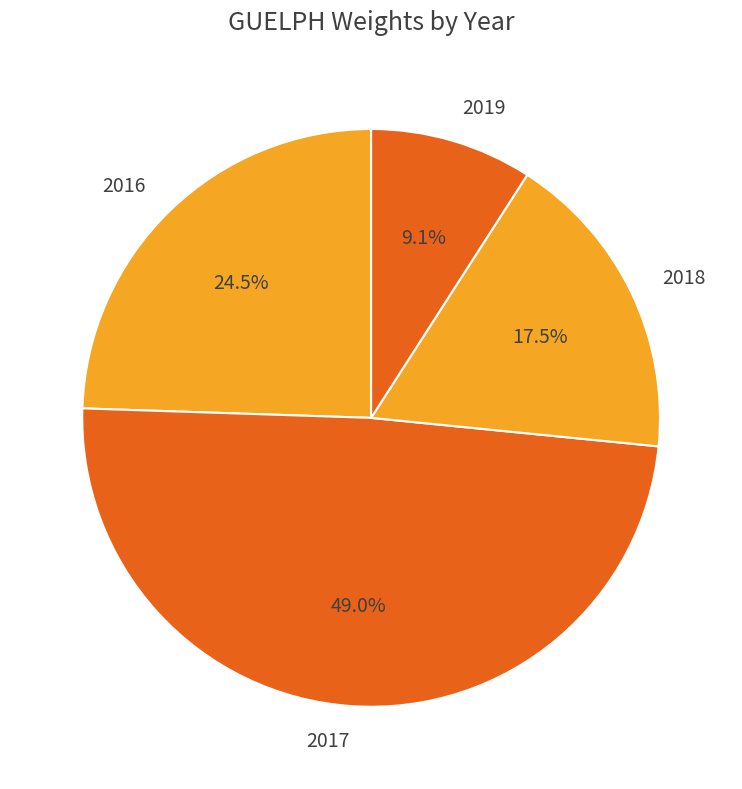

Which category has the biggest portion of the pie?

2017